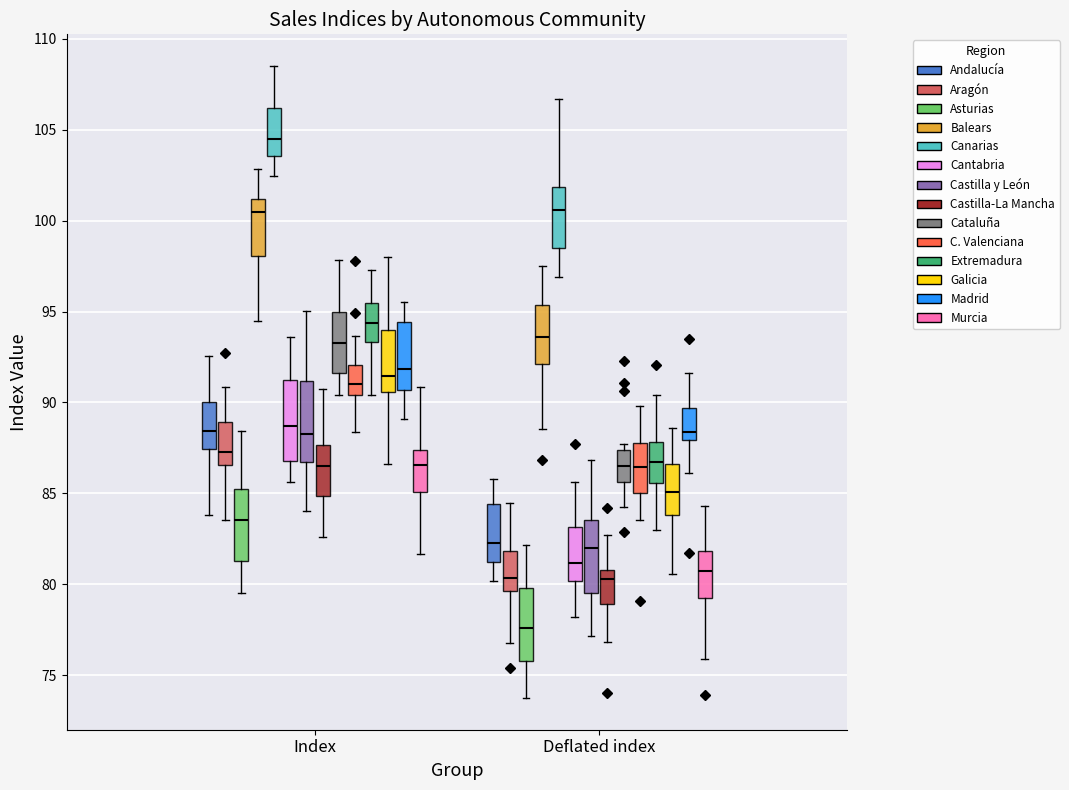

Reading left to right, transcribe this box plot: for each box, give where its median line is, the range the box spans, and where its two whiskers end, as read against the y-axis. The values are not printed on the chart, so give them approximately, as read against the axis.

Index (Andalucía): median 88.5, box 87.5 to 90.0, whiskers 84.0 to 92.5
Index (Aragón): median 87.5, box 86.5 to 89.0, whiskers 83.5 to 91.0
Index (Asturias): median 83.5, box 81.5 to 85.0, whiskers 79.5 to 88.5
Index (Balears): median 100.5, box 98.0 to 101.0, whiskers 94.5 to 103.0
Index (Canarias): median 104.5, box 103.5 to 106.0, whiskers 102.5 to 108.5
Index (Cantabria): median 88.5, box 87.0 to 91.0, whiskers 85.5 to 93.5
Index (Castilla y León): median 88.0, box 86.5 to 91.0, whiskers 84.0 to 95.0
Index (Castilla-La Mancha): median 86.5, box 85.0 to 87.5, whiskers 82.5 to 91.0
Index (Cataluña): median 93.5, box 91.5 to 95.0, whiskers 90.5 to 98.0
Index (C. Valenciana): median 91.0, box 90.5 to 92.0, whiskers 88.5 to 93.5
Index (Extremadura): median 94.5, box 93.5 to 95.5, whiskers 90.5 to 97.5
Index (Galicia): median 91.5, box 90.5 to 94.0, whiskers 86.5 to 98.0
Index (Madrid): median 92.0, box 90.5 to 94.5, whiskers 89.0 to 95.5
Index (Murcia): median 86.5, box 85.0 to 87.5, whiskers 81.5 to 91.0
Deflated index (Andalucía): median 82.5, box 81.0 to 84.5, whiskers 80.0 to 86.0
Deflated index (Aragón): median 80.5, box 79.5 to 82.0, whiskers 77.0 to 84.5
Deflated index (Asturias): median 77.5, box 76.0 to 80.0, whiskers 73.5 to 82.0
Deflated index (Balears): median 93.5, box 92.0 to 95.5, whiskers 88.5 to 97.5
Deflated index (Canarias): median 100.5, box 98.5 to 102.0, whiskers 97.0 to 106.5
Deflated index (Cantabria): median 81.0, box 80.0 to 83.0, whiskers 78.0 to 85.5
Deflated index (Castilla y León): median 82.0, box 79.5 to 83.5, whiskers 77.0 to 87.0
Deflated index (Castilla-La Mancha): median 80.5, box 79.0 to 81.0, whiskers 77.0 to 82.5
Deflated index (Cataluña): median 86.5, box 85.5 to 87.5, whiskers 84.0 to 87.5 (just above the box's upper edge)
Deflated index (C. Valenciana): median 86.5, box 85.0 to 88.0, whiskers 83.5 to 90.0
Deflated index (Extremadura): median 86.5, box 85.5 to 88.0, whiskers 83.0 to 90.5
Deflated index (Galicia): median 85.0, box 84.0 to 86.5, whiskers 80.5 to 88.5
Deflated index (Madrid): median 88.5, box 88.0 to 89.5, whiskers 86.0 to 91.5
Deflated index (Murcia): median 80.5, box 79.0 to 82.0, whiskers 76.0 to 84.5